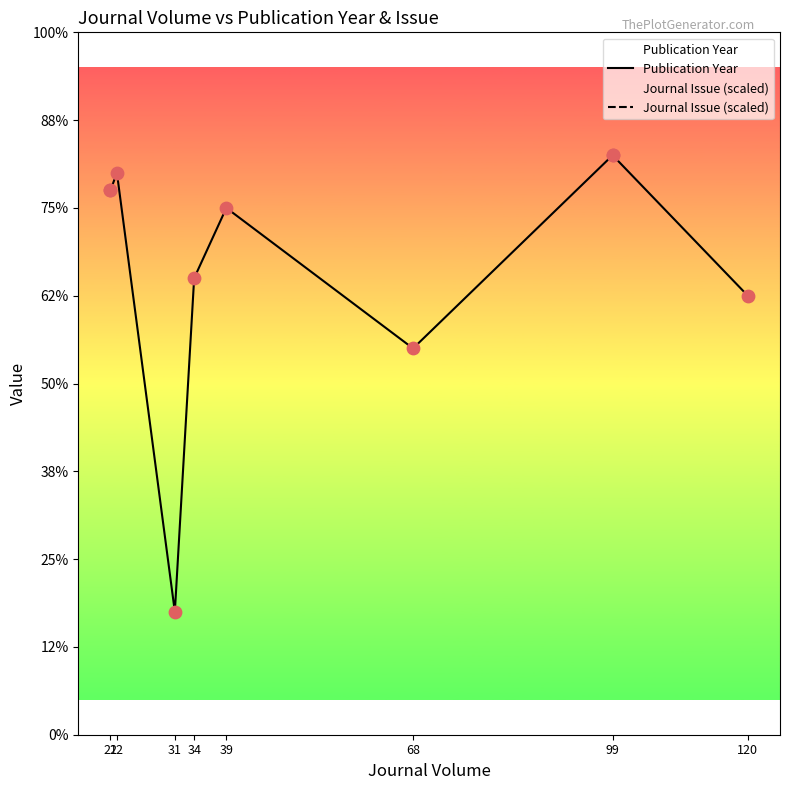

Which series has the largest total across all categories?

Journal Issue (scaled)